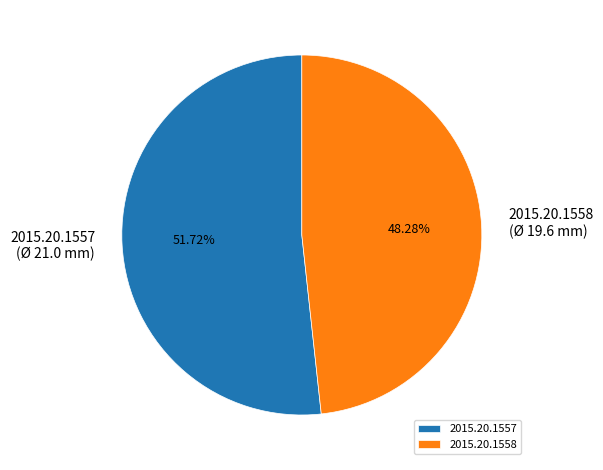

Is 2015.20.1558 the majority of the pie?

No